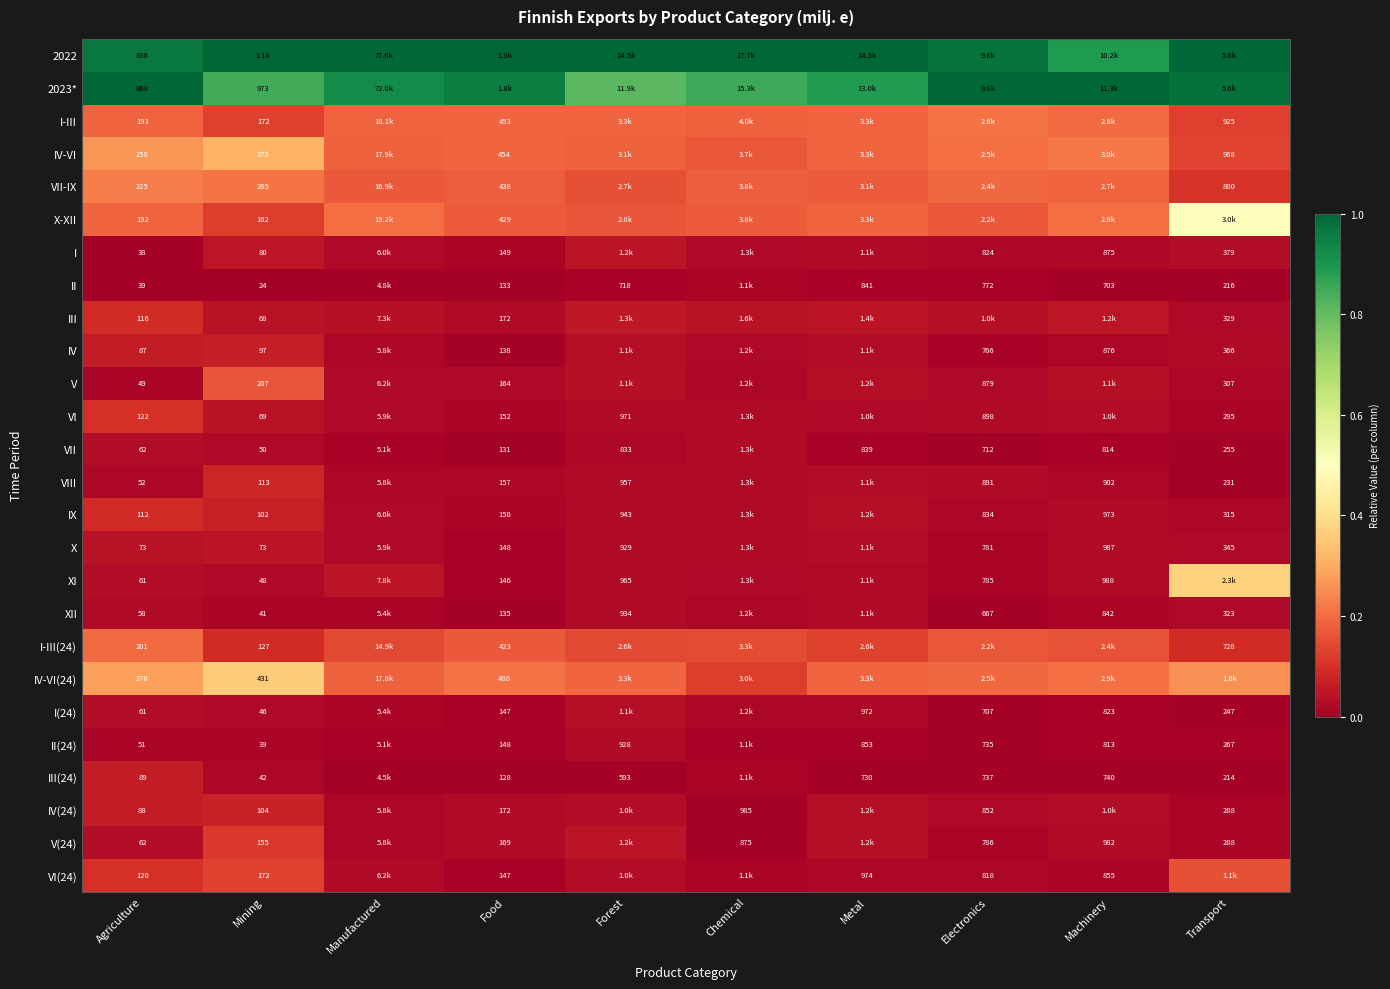

Between Forest and Electronics, which is larger?

Forest